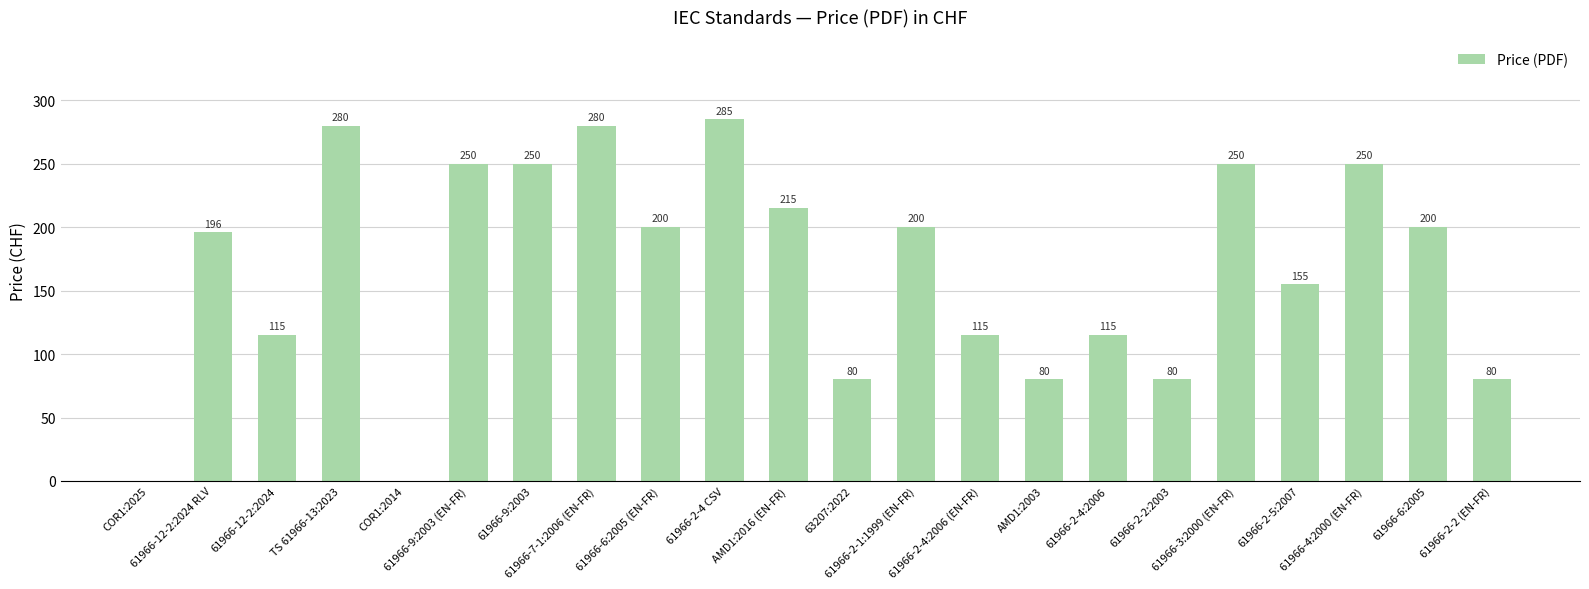

Approximately how many times larger is the value at 61966-2-1:1999 (EN-FR) compared to 61966-9:2003?

0.8